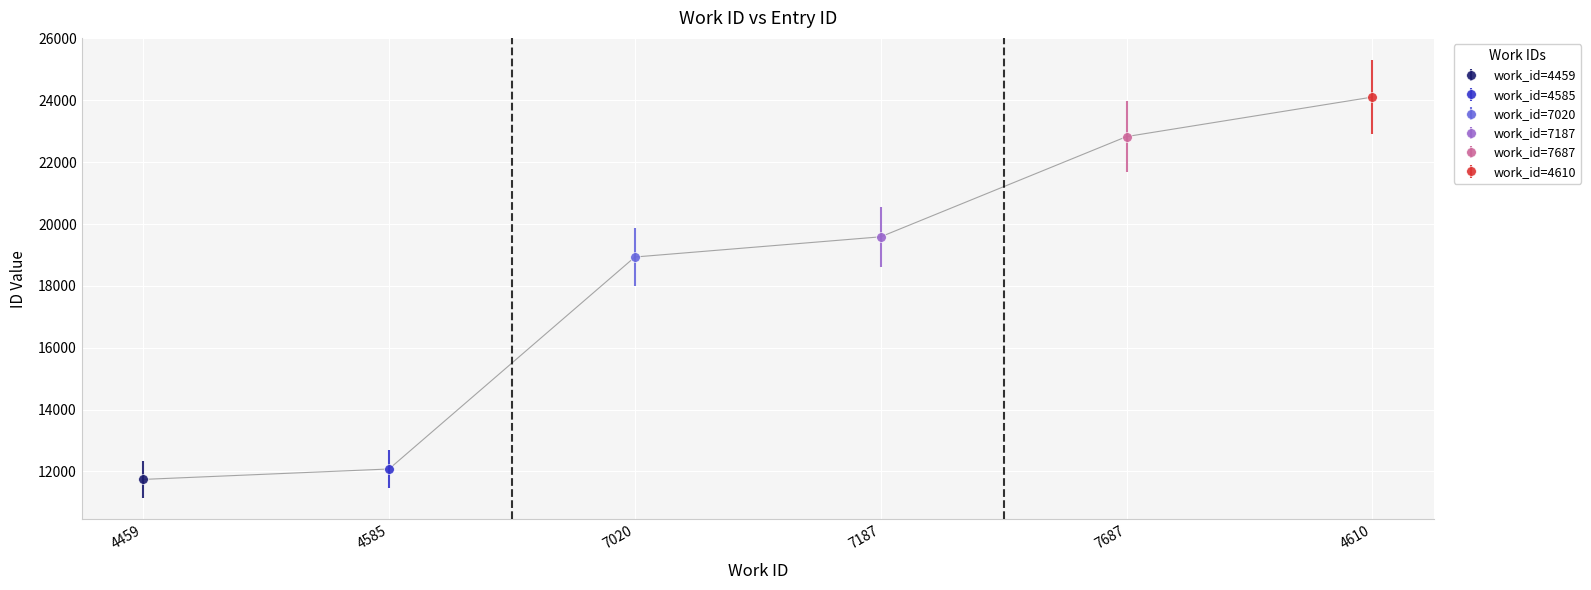

How many lines are shown in the chart?

1